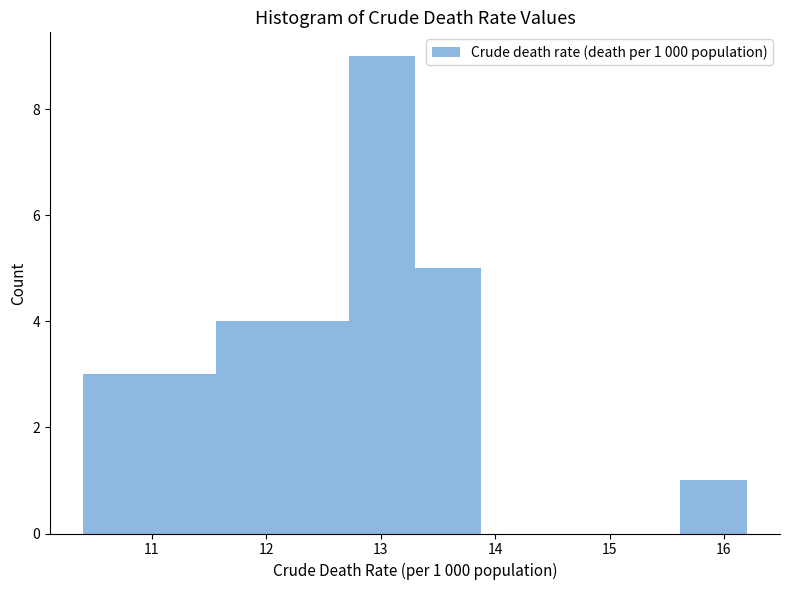

Over which range of the x-axis is the bar tallest?

12.72 to 13.30